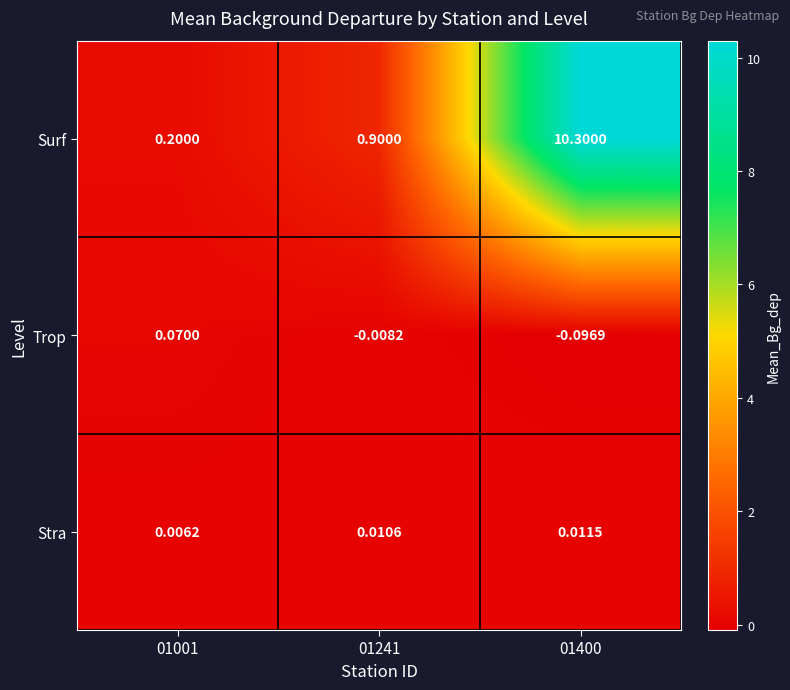

At 01241, list the series in order from largest to smallest.

Surf, Stra, Trop